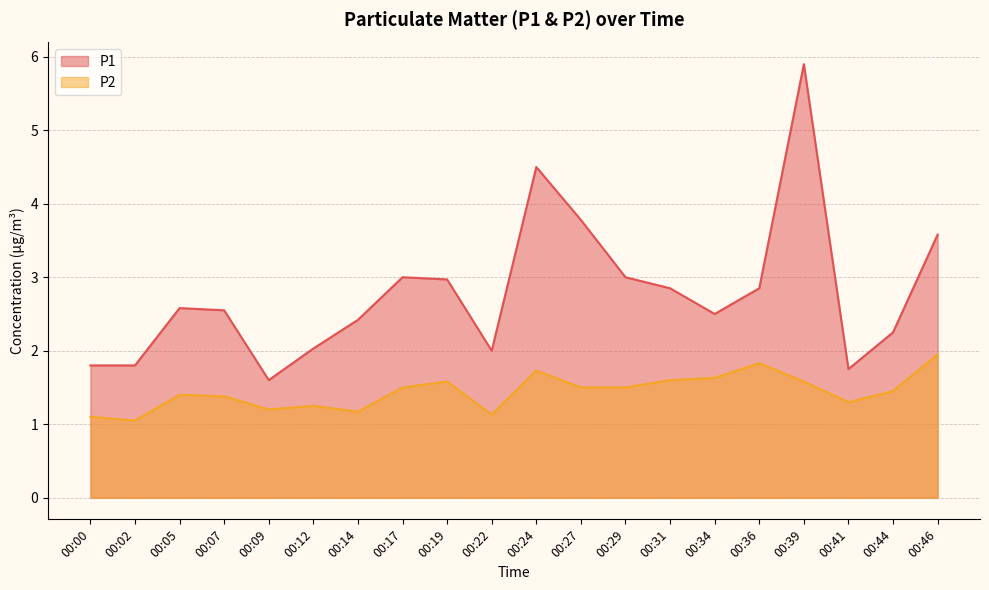

True or false: P2 and P1 intersect in this chart.

False